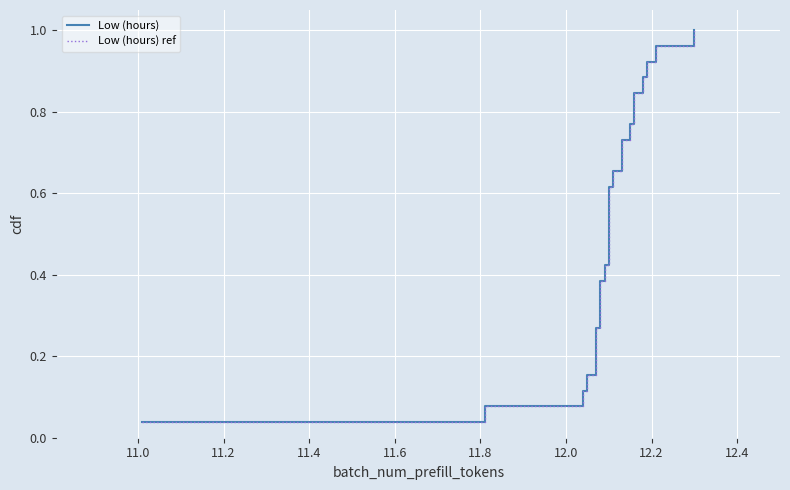

The Low (hours) series shows 0.4 at 23. True or false?

False